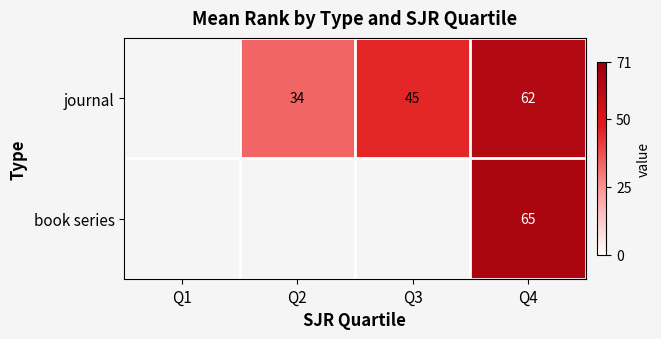

At Q4, list the series in order from largest to smallest.

book series, journal